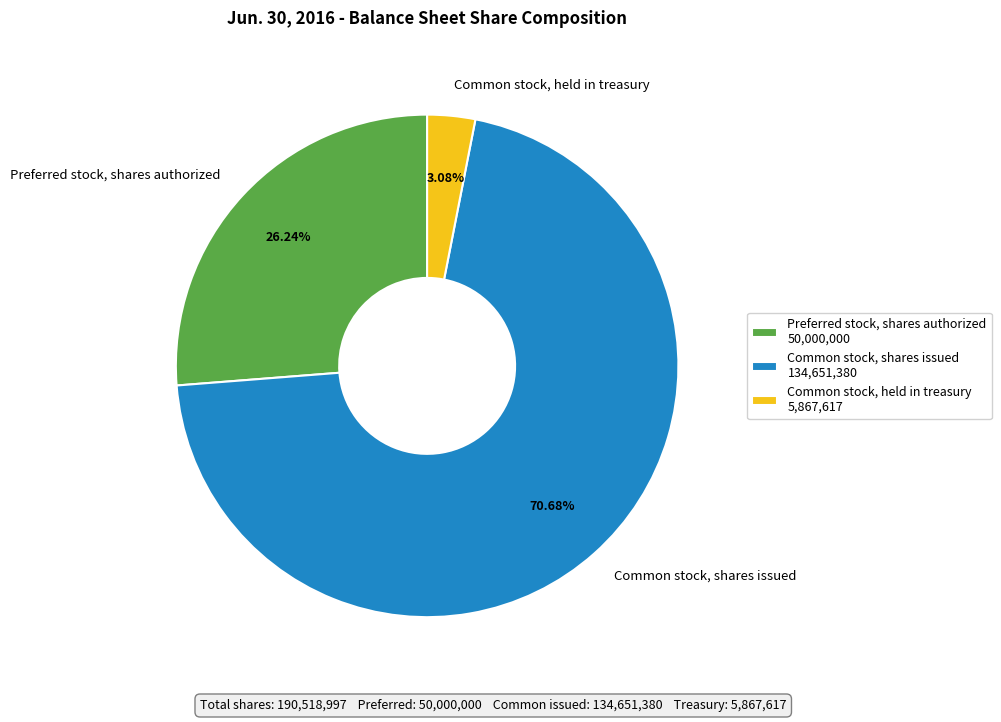

To the nearest percent, what is the average slice percentage?

33%